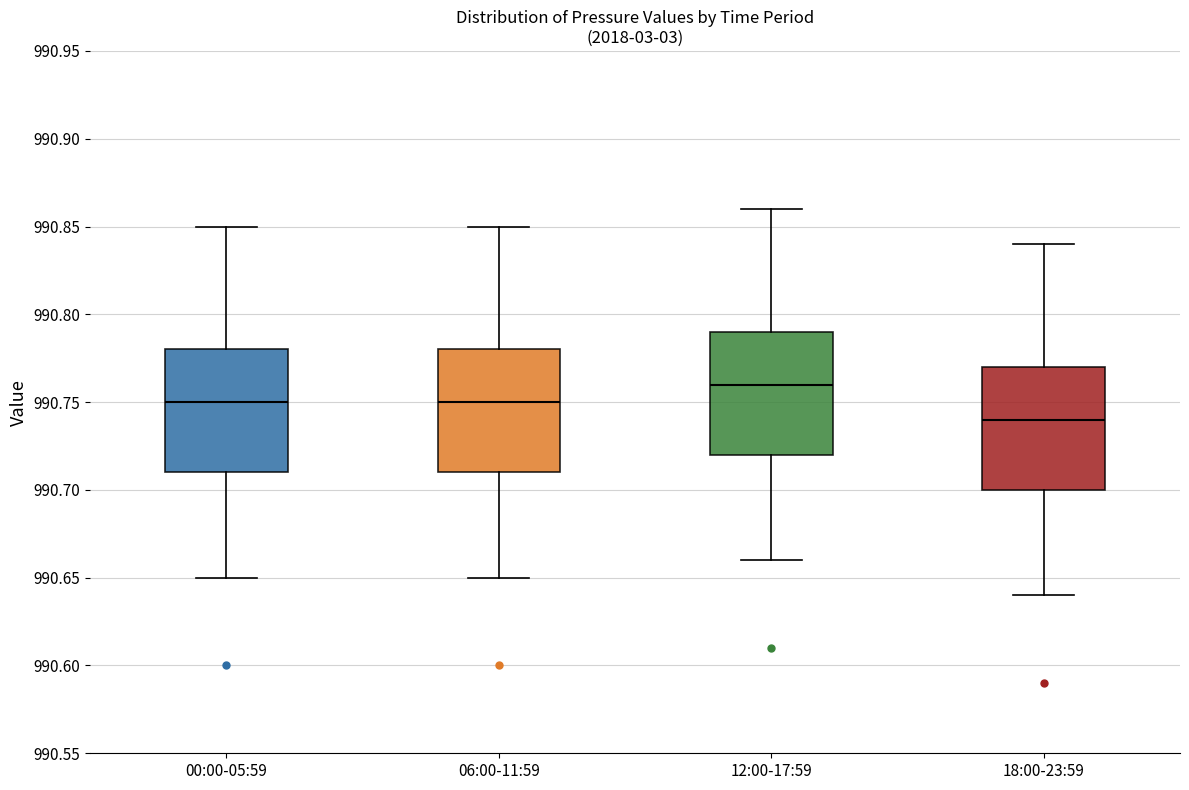

Reading left to right, read every box against the y-axis: the position of its median line, the range the box covers, and the ends of its whiskers. The values are not printed on the chart, so give them approximately, as read against the axis.

00:00-05:59: median 990.75, box 990.71 to 990.78, whiskers 990.65 to 990.85
06:00-11:59: median 990.75, box 990.71 to 990.78, whiskers 990.65 to 990.85
12:00-17:59: median 990.76, box 990.72 to 990.79, whiskers 990.66 to 990.86
18:00-23:59: median 990.74, box 990.70 to 990.77, whiskers 990.64 to 990.84